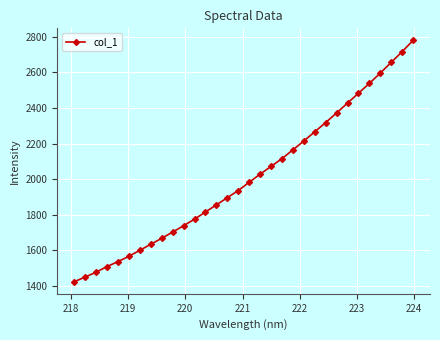

What is the value of the 15th point from the left?

1895.1